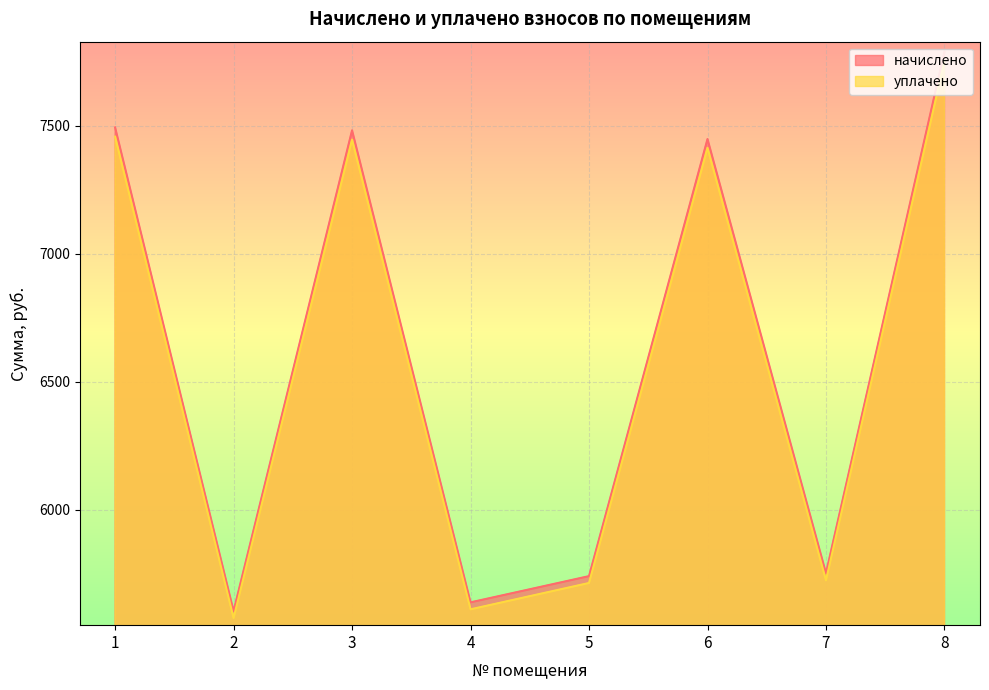

Rank the series by their average value, from lowest to highest.

уплачено, начислено